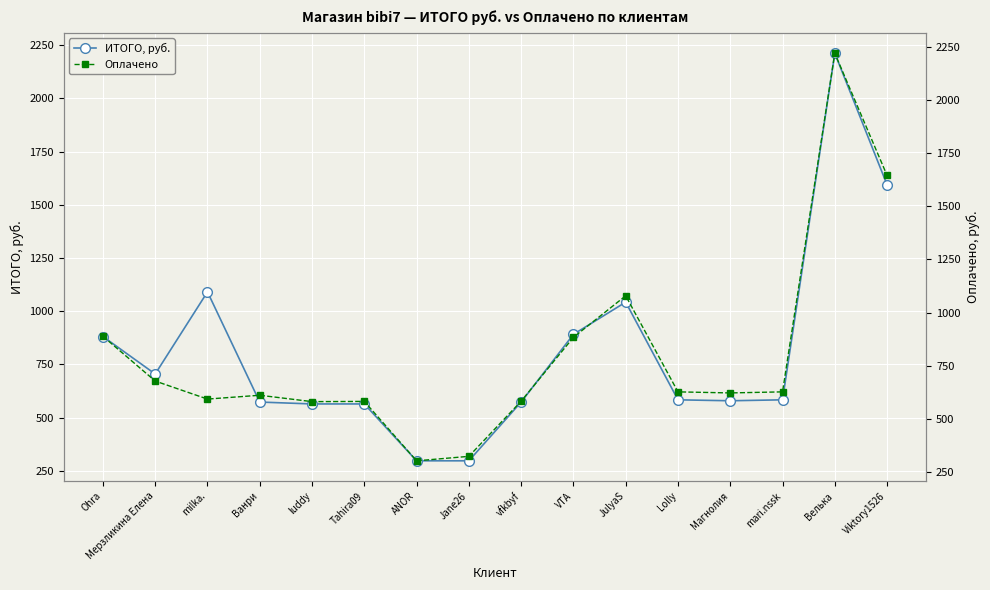

What is the value of the Оплачено point at the 16th from the left?

1646.0